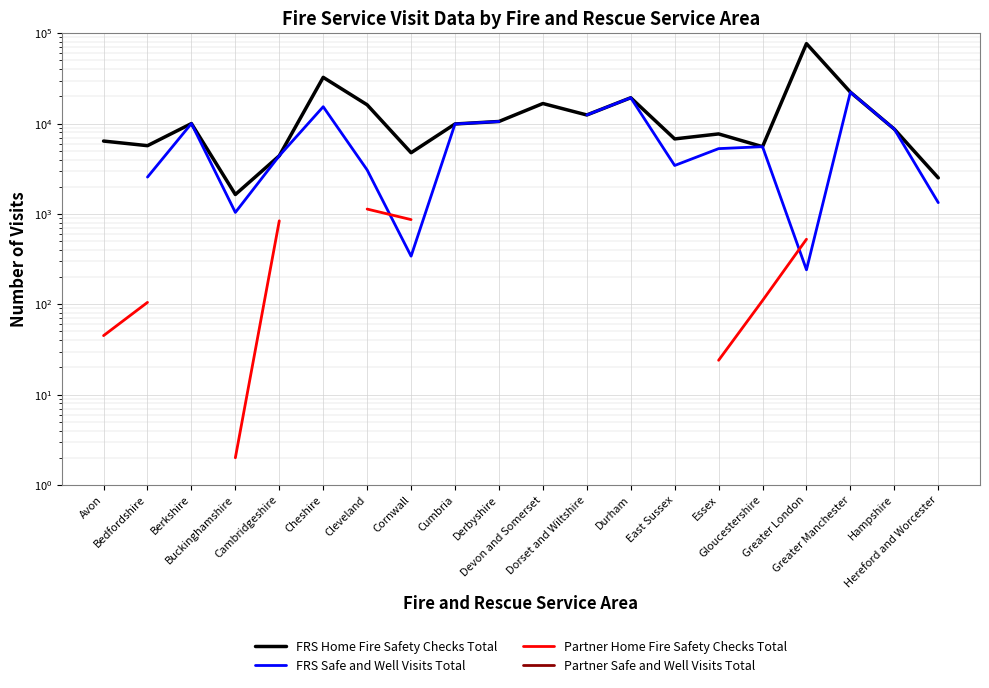

Rank the series by their maximum value, from highest to lowest.

FRS Home Fire Safety Checks Total, FRS Safe and Well Visits Total, Partner Home Fire Safety Checks Total, Partner Safe and Well Visits Total